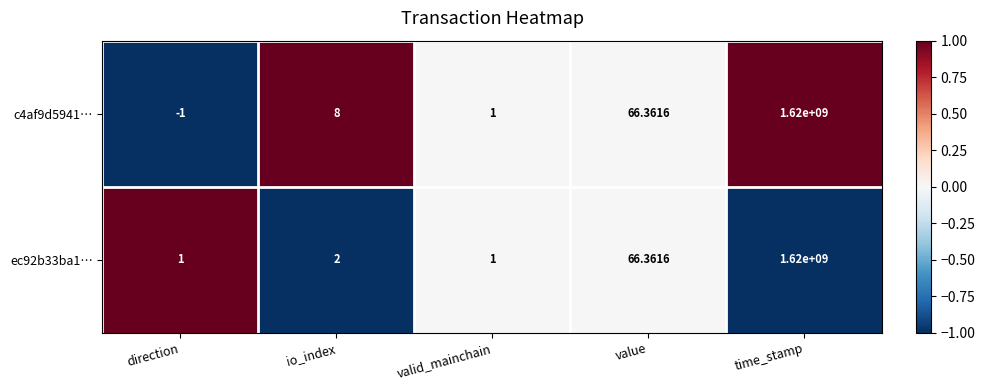

Which category has the lowest value in the c4af9d5941… series?

direction